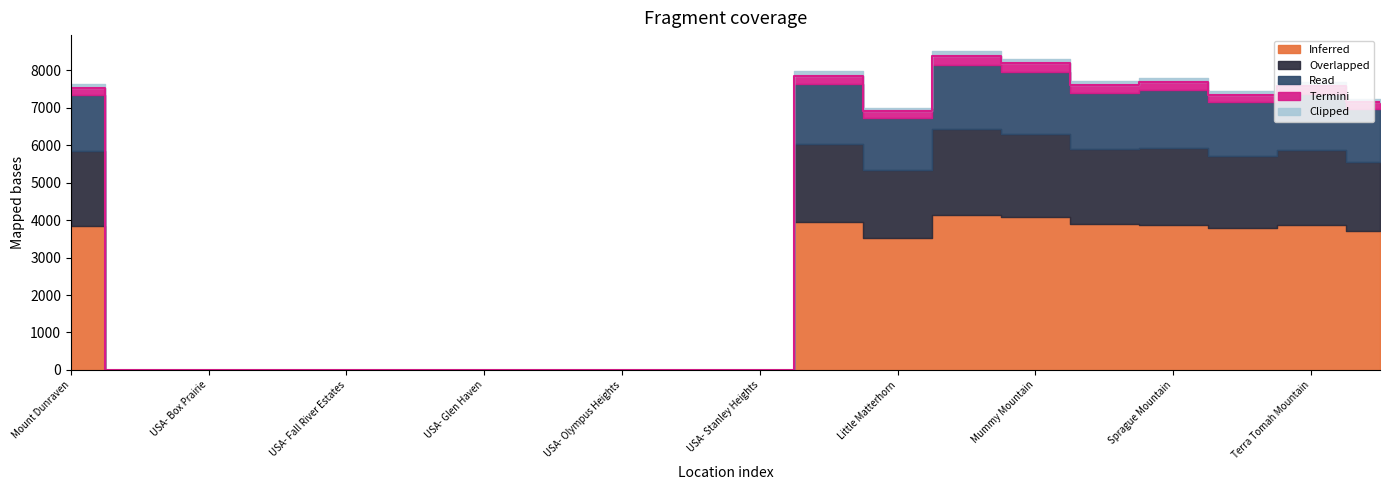

At which category does Read reach its first local valley?

Little Matterhorn